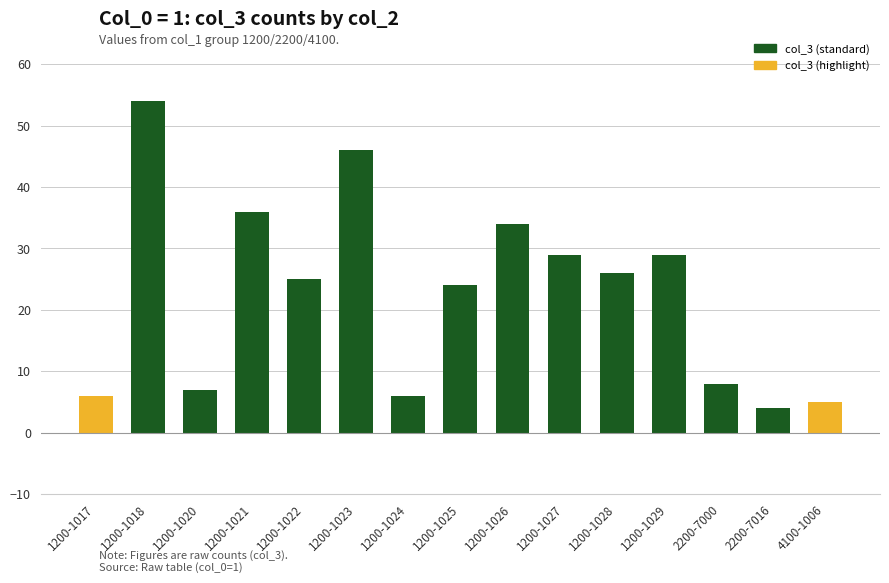

Which label corresponds to the largest value in the chart?

1200-1018